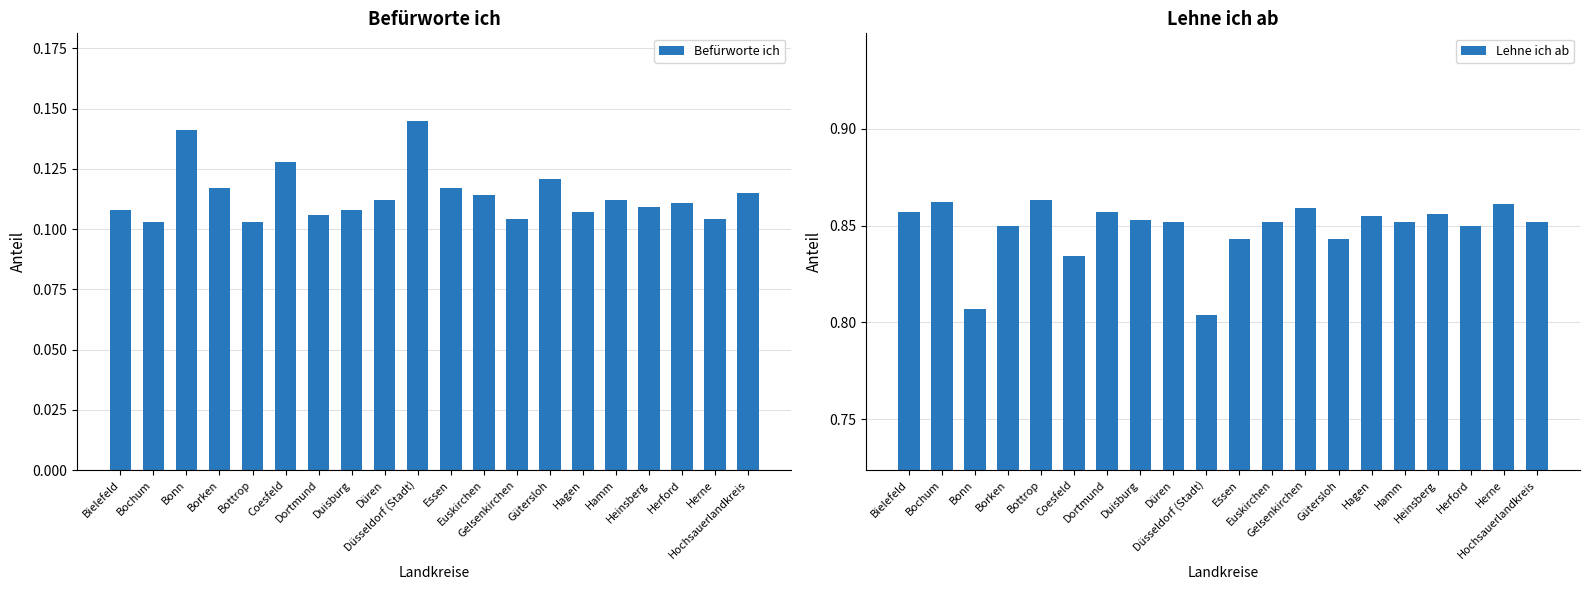

Are the bars grouped side by side (vs. stacked)?

Yes